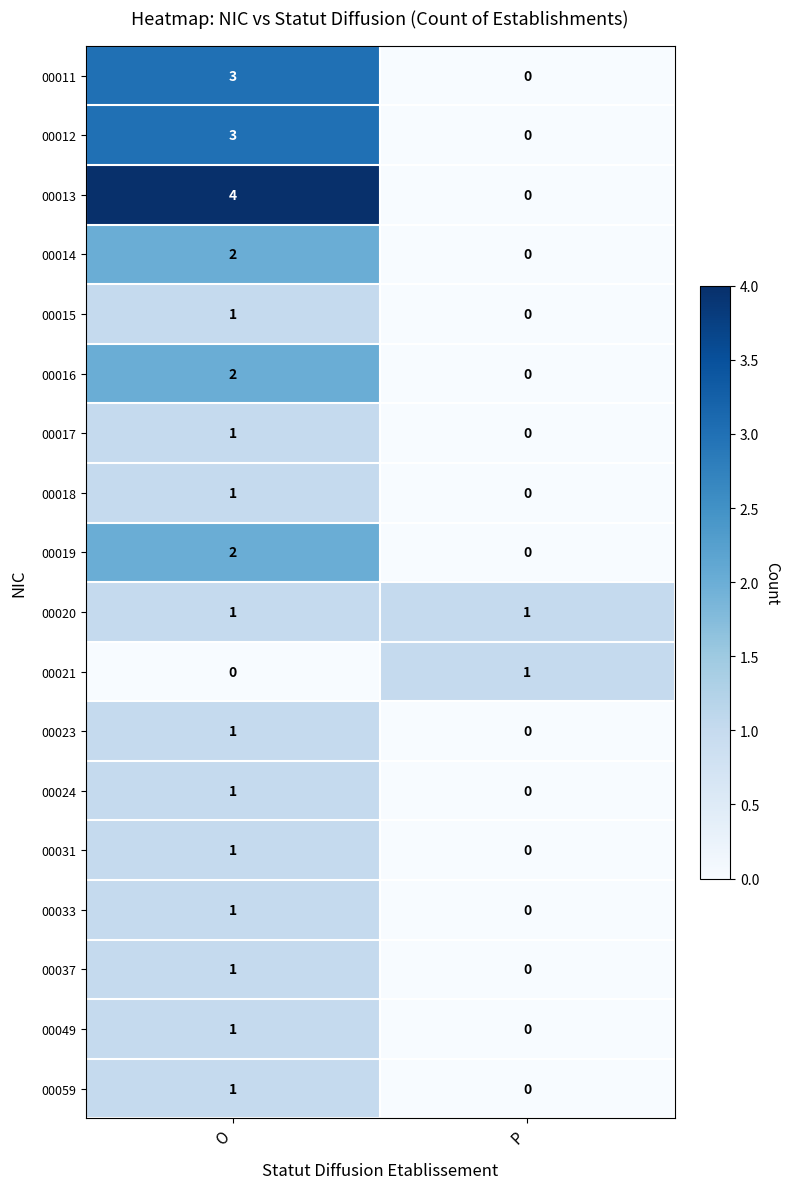

The 00019 series shows 0 at P. True or false?

True